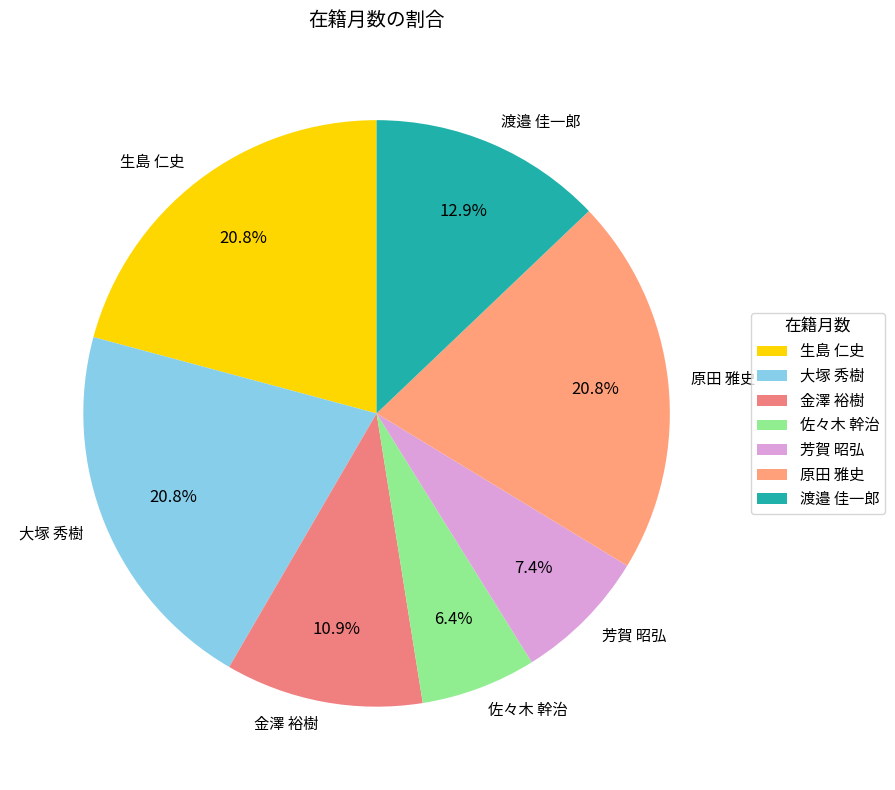

How many segments does this pie chart have?

7